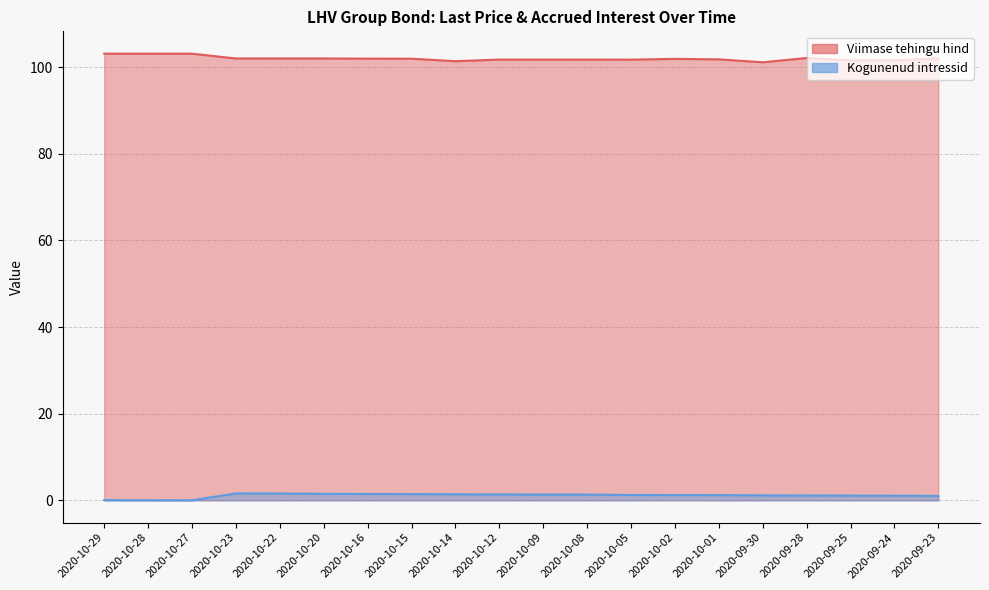

True or false: Kogunenud intressid (line) has more than 0 points higher than both neighbors.

True